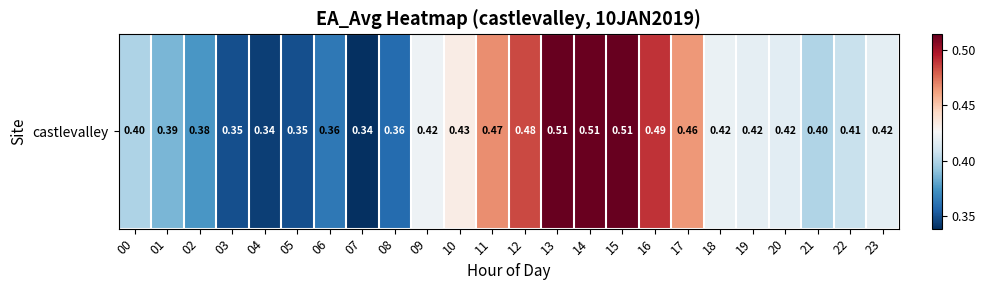

Reading left to right, list all the values displayed in this chart.

00=0.4	01=0.4	02=0.4	03=0.3	04=0.3	05=0.3	06=0.4	07=0.3	08=0.4	09=0.4	10=0.4	11=0.5	12=0.5	13=0.5	14=0.5	15=0.5	16=0.5	17=0.5	18=0.4	19=0.4	20=0.4	21=0.4	22=0.4	23=0.4